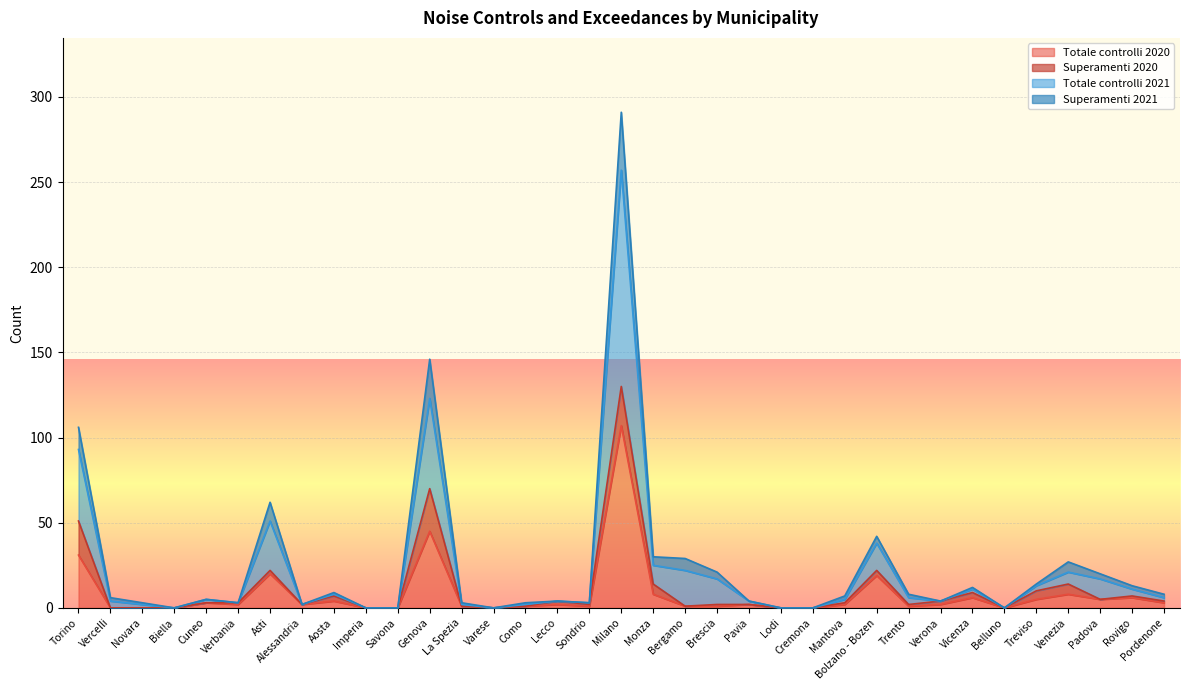

The value of Totale controlli 2021 at Bergamo is 7. True or false?

False